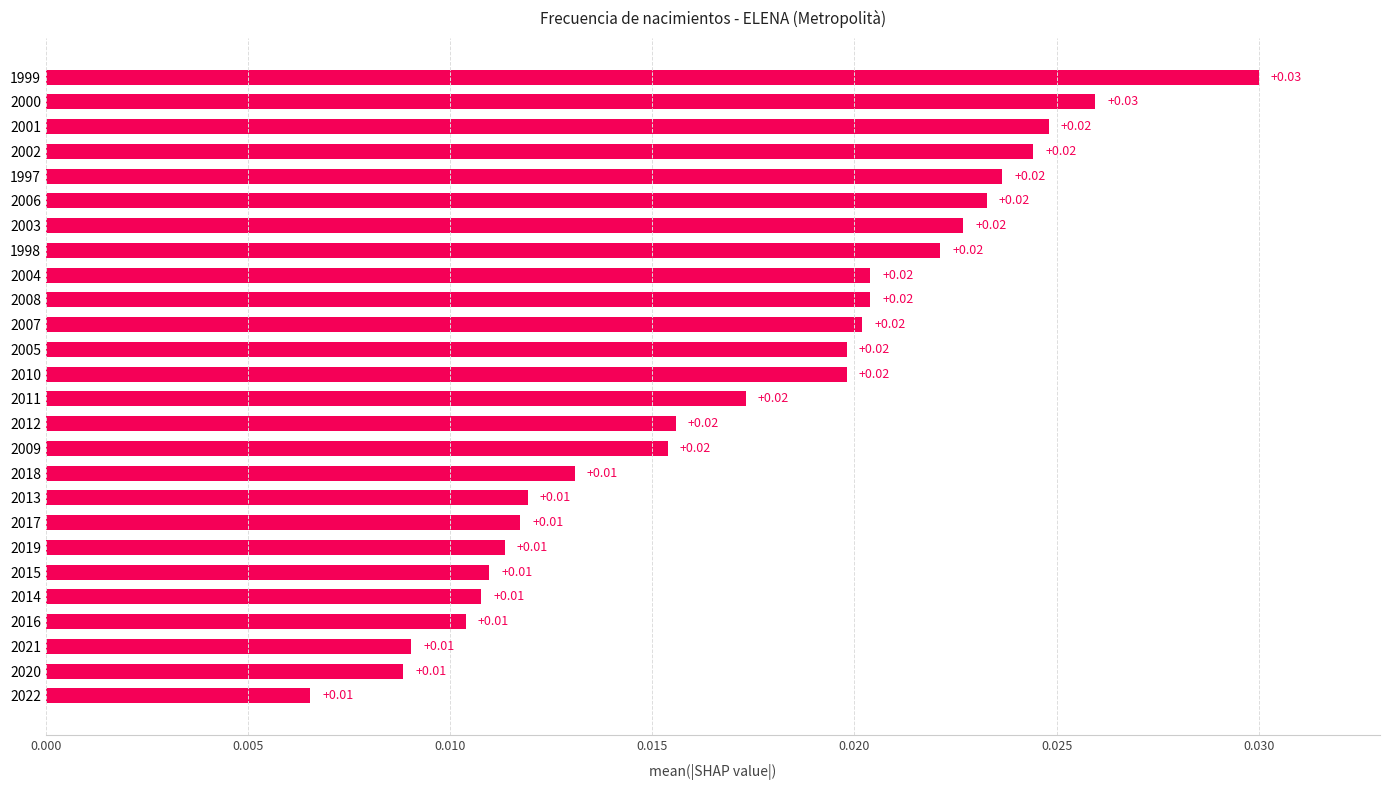

Between 2002 and 2015, which is larger?

2002